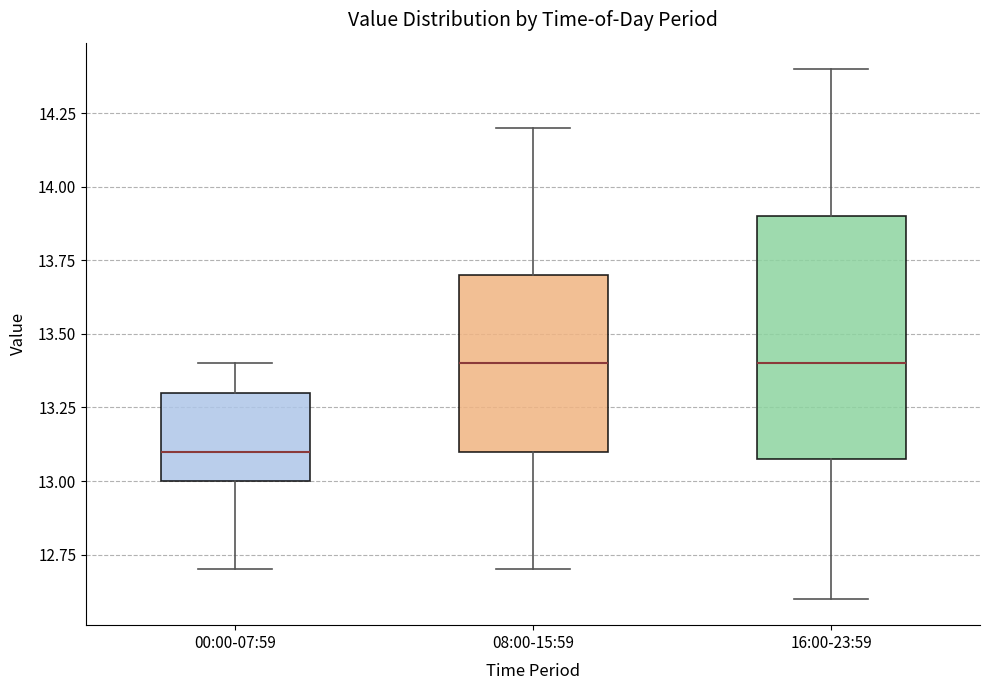

Comparing the boxes themselves (not the whiskers), which one is the tallest?

16:00-23:59